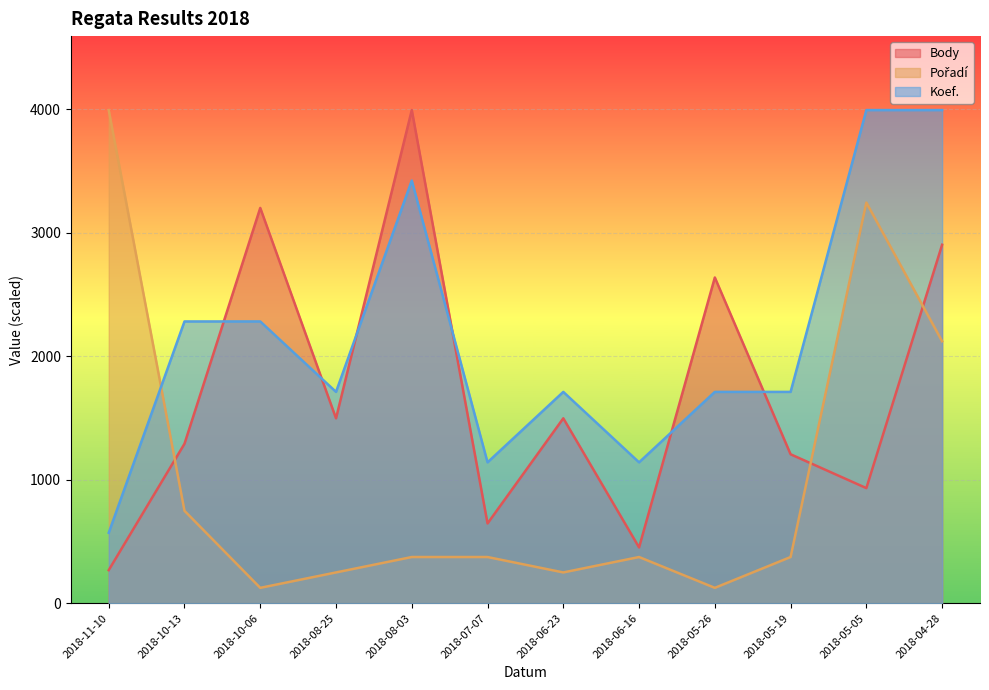

Which series has the widest spread of values?

Pořadí